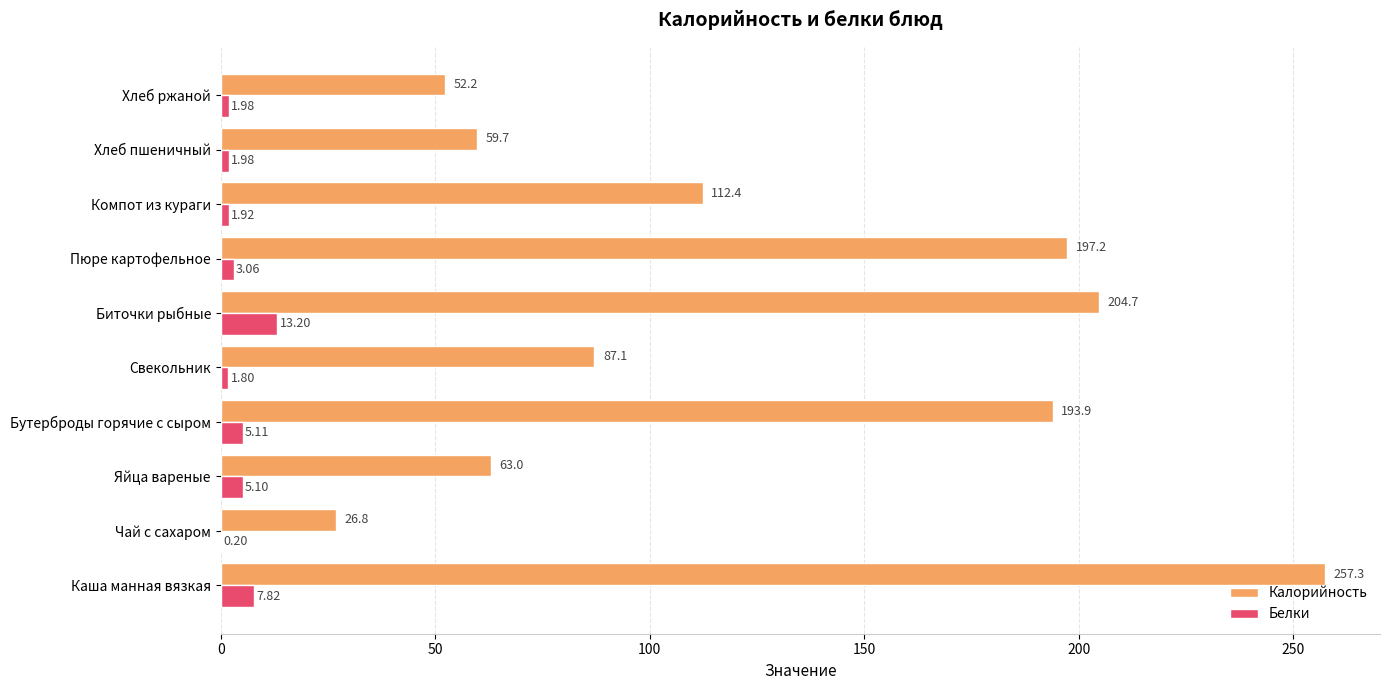

What is the maximum value for Белки?

13.2